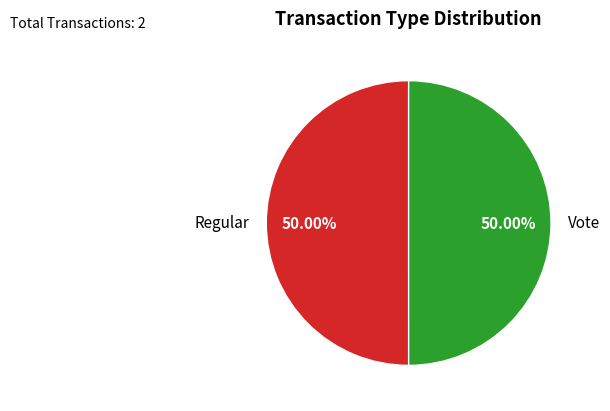

What is the ratio of the value at Vote to the value at Regular?

1.0